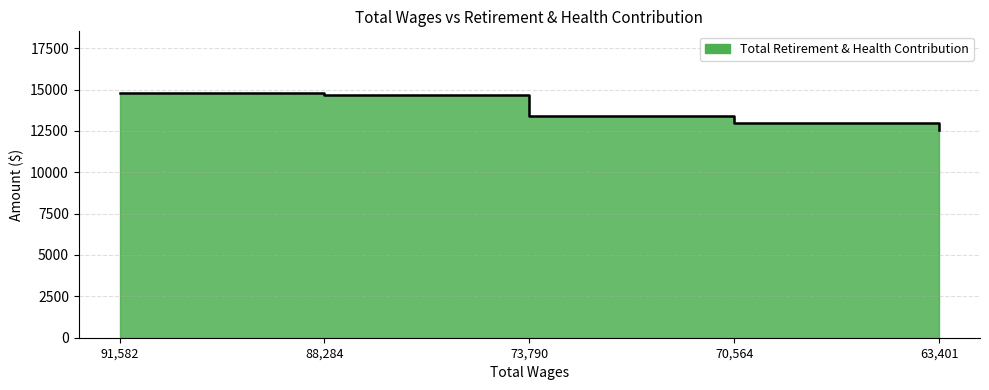

Which category has the lowest value across all series?

63401.0